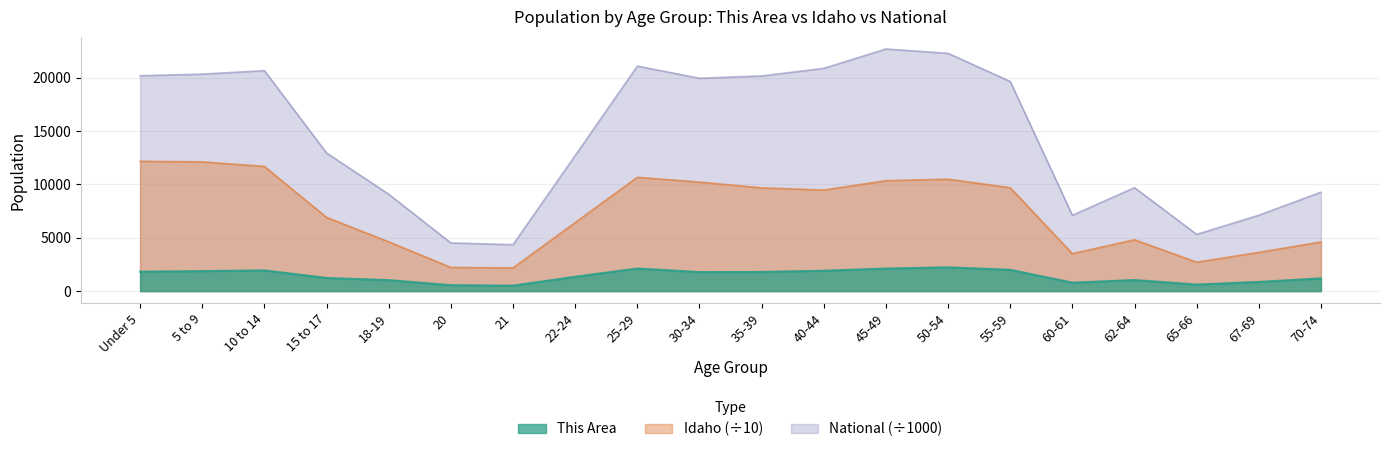

The Idaho series shows 12119.5 at 5 to 9. True or false?

True